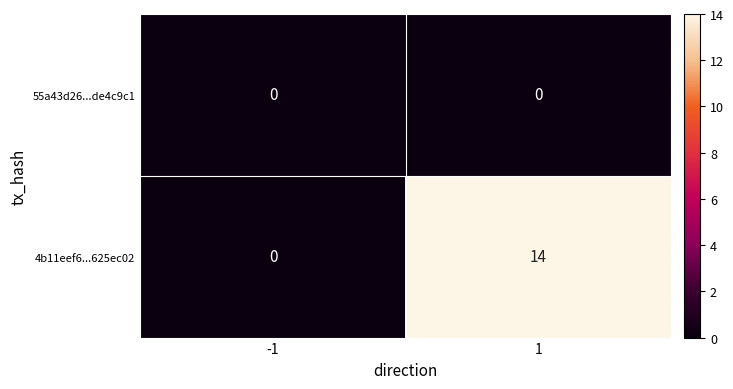

Reading left to right, transcribe all the data shown in this chart.

55a43d26...de4c9c1: -1=0	1=0
4b11eef6...625ec02: -1=0	1=14